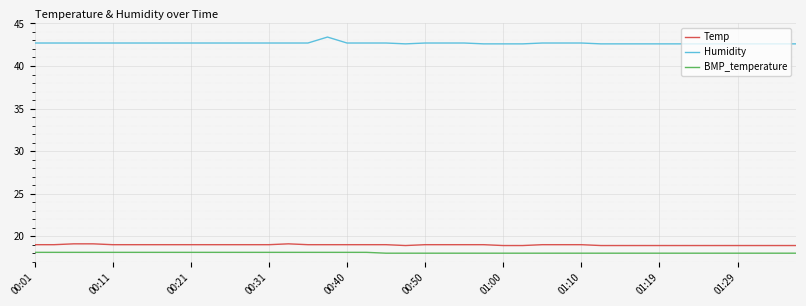

Count the number of categories in the chart.

40